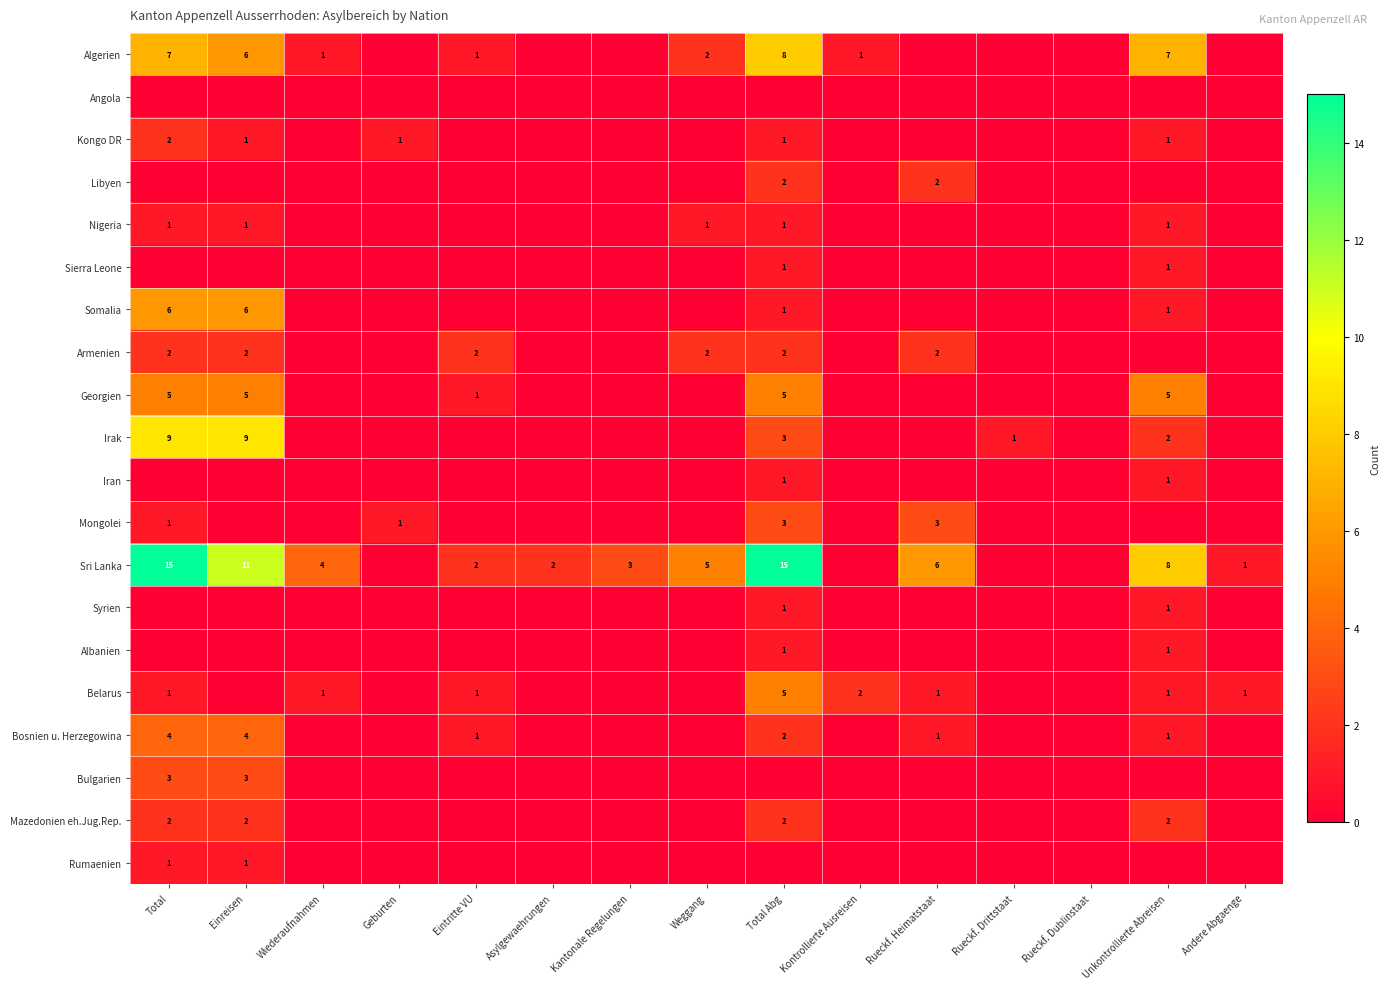

The Georgien series shows 0 at Eintritte VU. True or false?

False